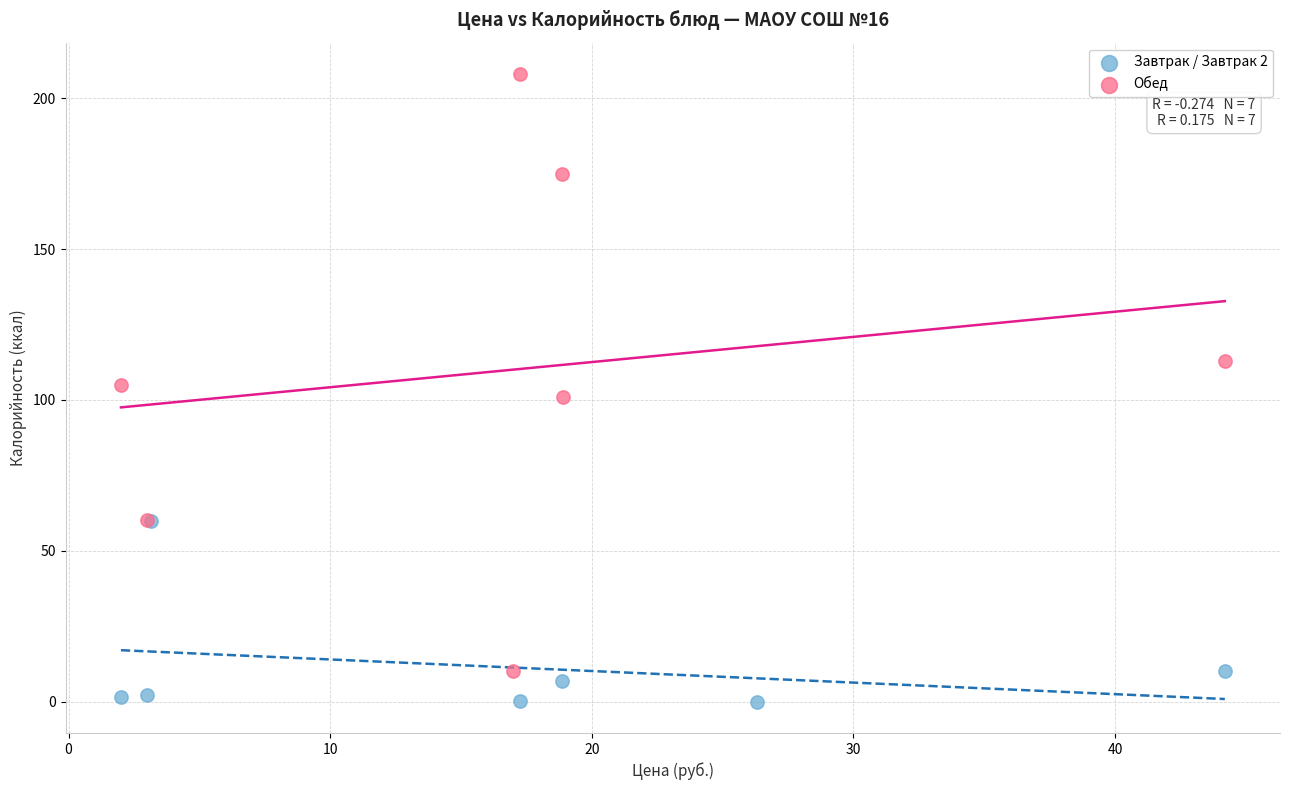

What are all the series names shown in the legend?

Завтрак / Завтрак 2, Обед